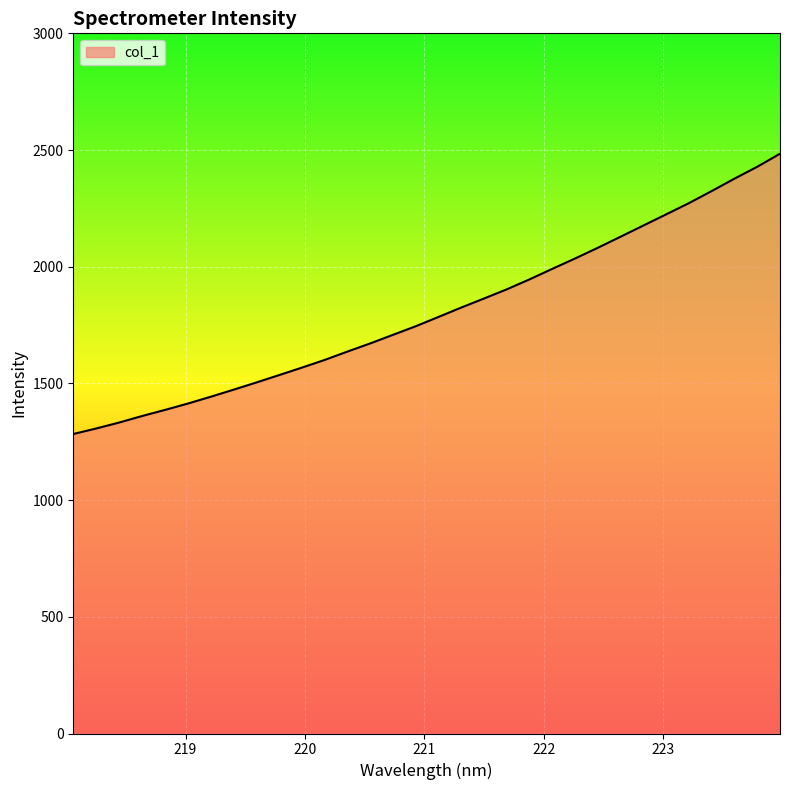

What is the sum of all values?

57803.6